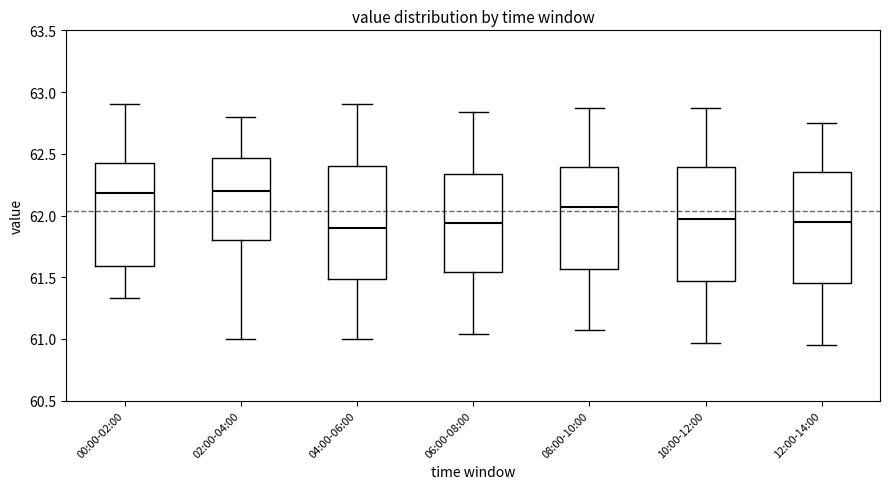

Reading left to right, read every box against the y-axis: the position of its median line, the range the box covers, and the ends of its whiskers. The values are not printed on the chart, so give them approximately, as read against the axis.

00:00-02:00: median 62.20, box 61.60 to 62.40, whiskers 61.35 to 62.90
02:00-04:00: median 62.20, box 61.80 to 62.45, whiskers 61.00 to 62.80
04:00-06:00: median 61.90, box 61.50 to 62.40, whiskers 61.00 to 62.90
06:00-08:00: median 61.95, box 61.55 to 62.35, whiskers 61.05 to 62.85
08:00-10:00: median 62.05, box 61.55 to 62.40, whiskers 61.05 to 62.85
10:00-12:00: median 61.95, box 61.45 to 62.40, whiskers 60.95 to 62.85
12:00-14:00: median 61.95, box 61.45 to 62.35, whiskers 60.95 to 62.75